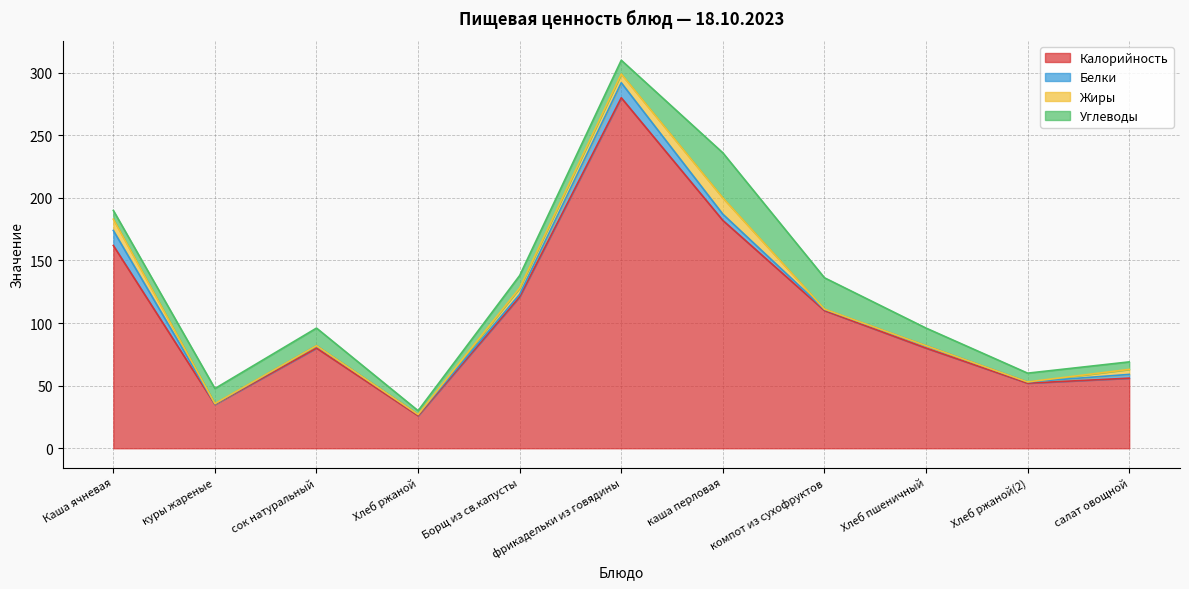

How many lines are shown in the chart?

4